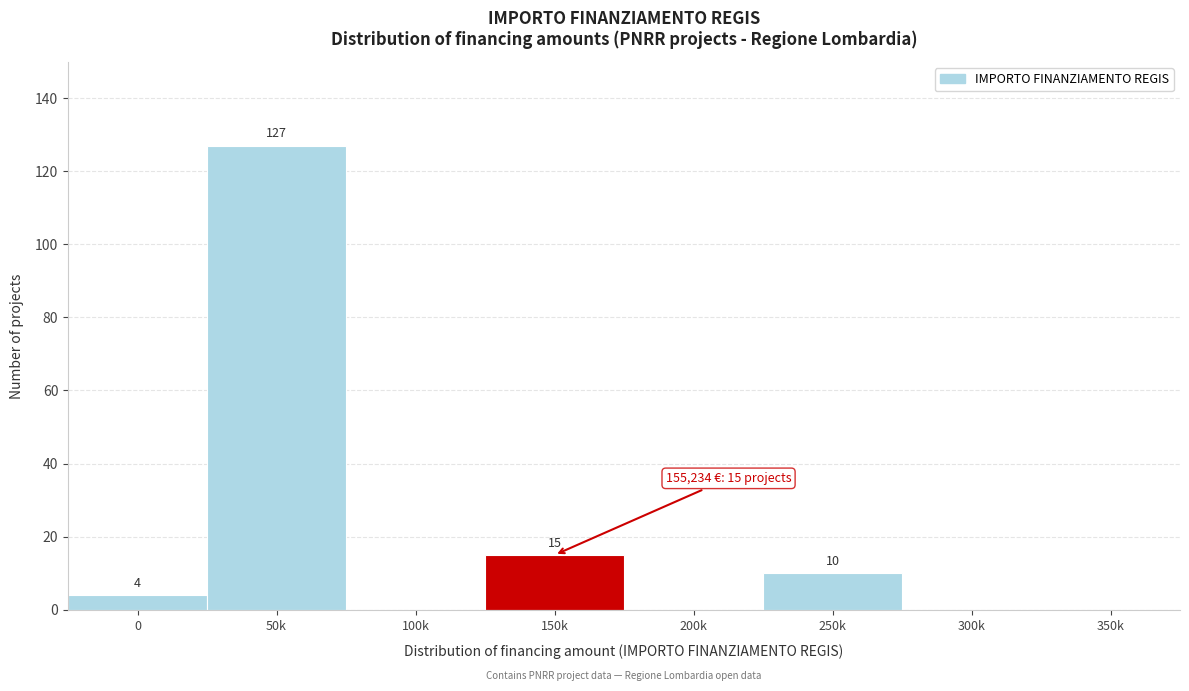

Reading left to right, extract all data points from this chart.

0=4	50k=127	100k=0	150k=15	200k=0	250k=10	300k=0	350k=0